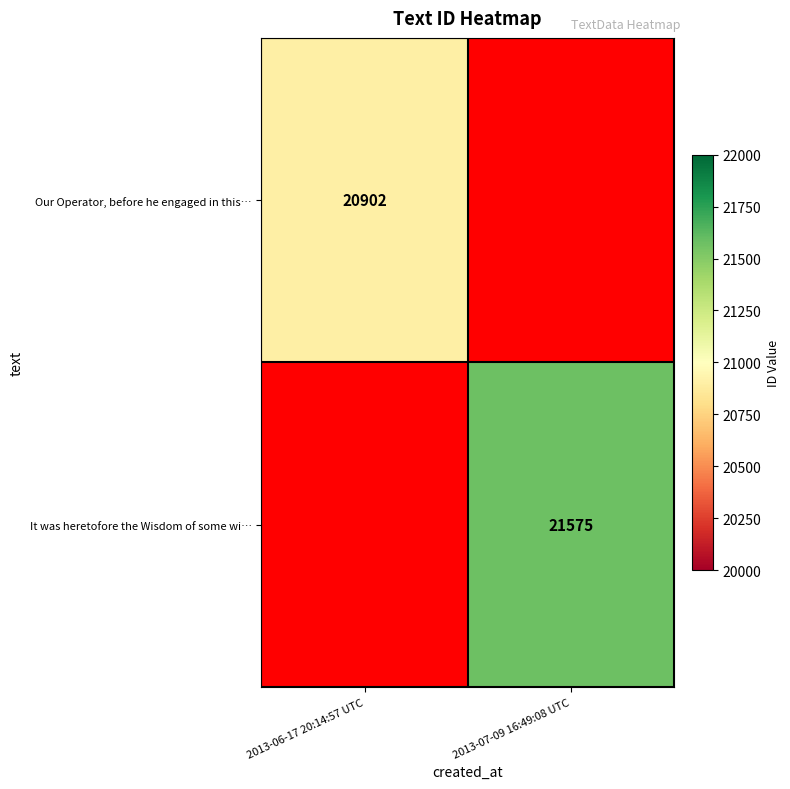

What is the maximum value shown in the chart?

21575.0